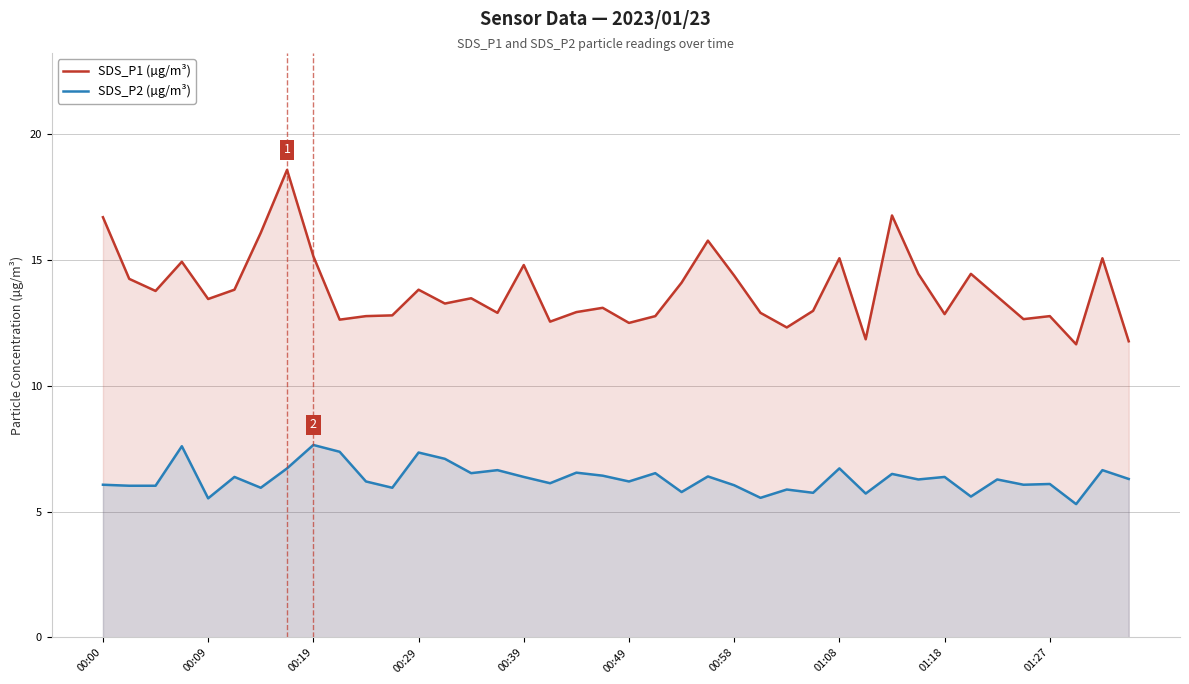

Count the number of data series in this chart.

2